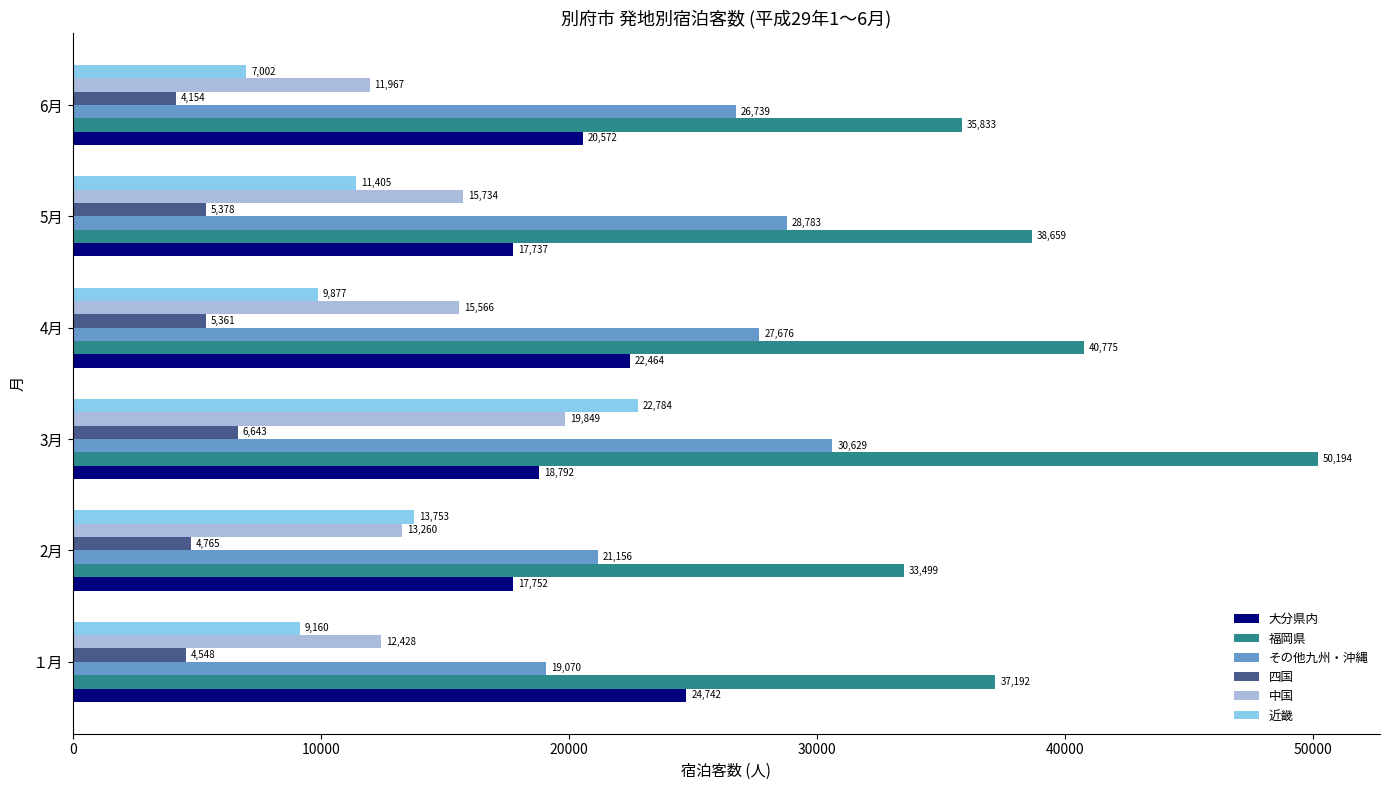

At which category is the sum across all series the highest?

3月